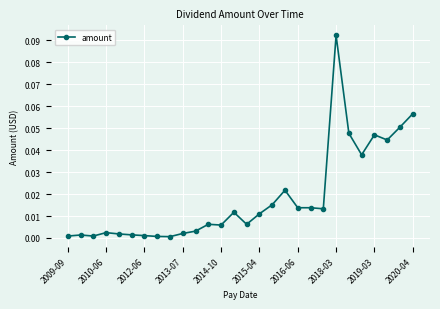

Reading right to left, list all the values displayed in this chart.

0.1	0.1	0.0	0.0	0.0	0.0	0.1	0.0	0.0	0.0	0.0	0.0	0.0	0.0	0.0	0.0	0.0	0.0	0.0	0.0	0.0	0.0	0.0	0.0	0.0	0.0	0.0	0.0